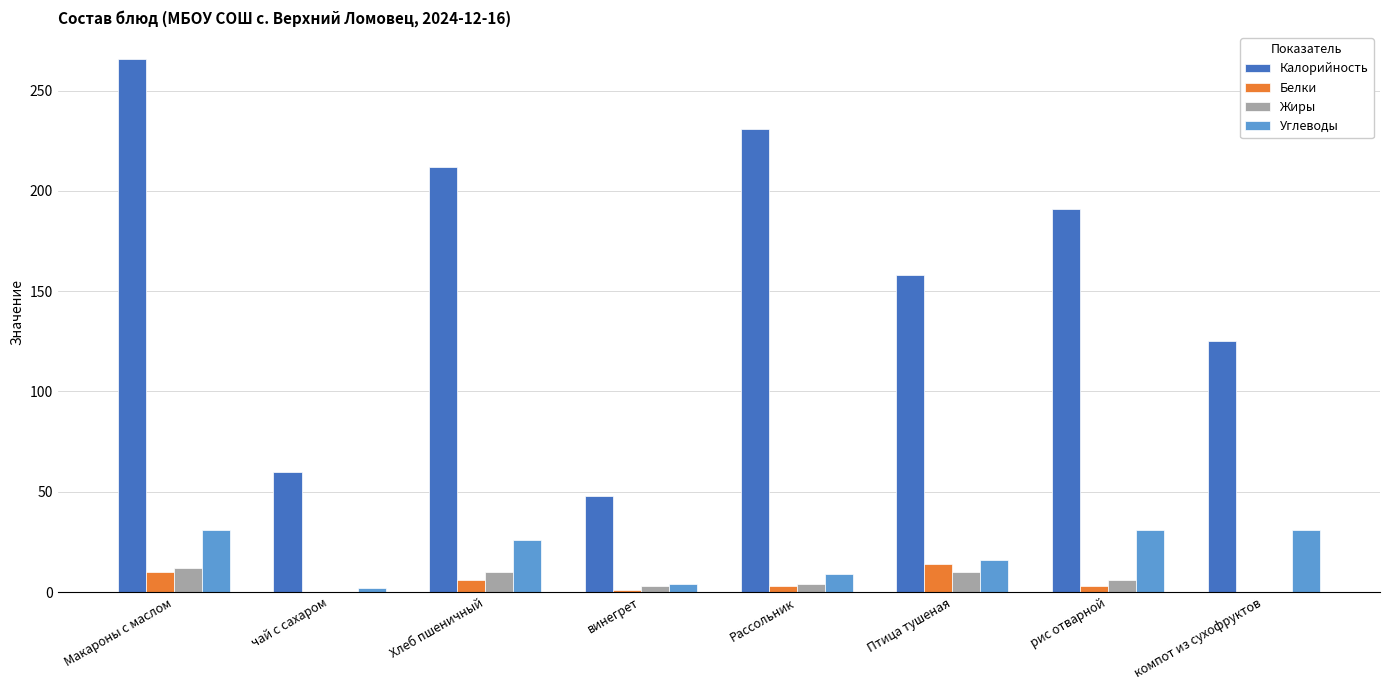

What is the sum of all Углеводы values?

150